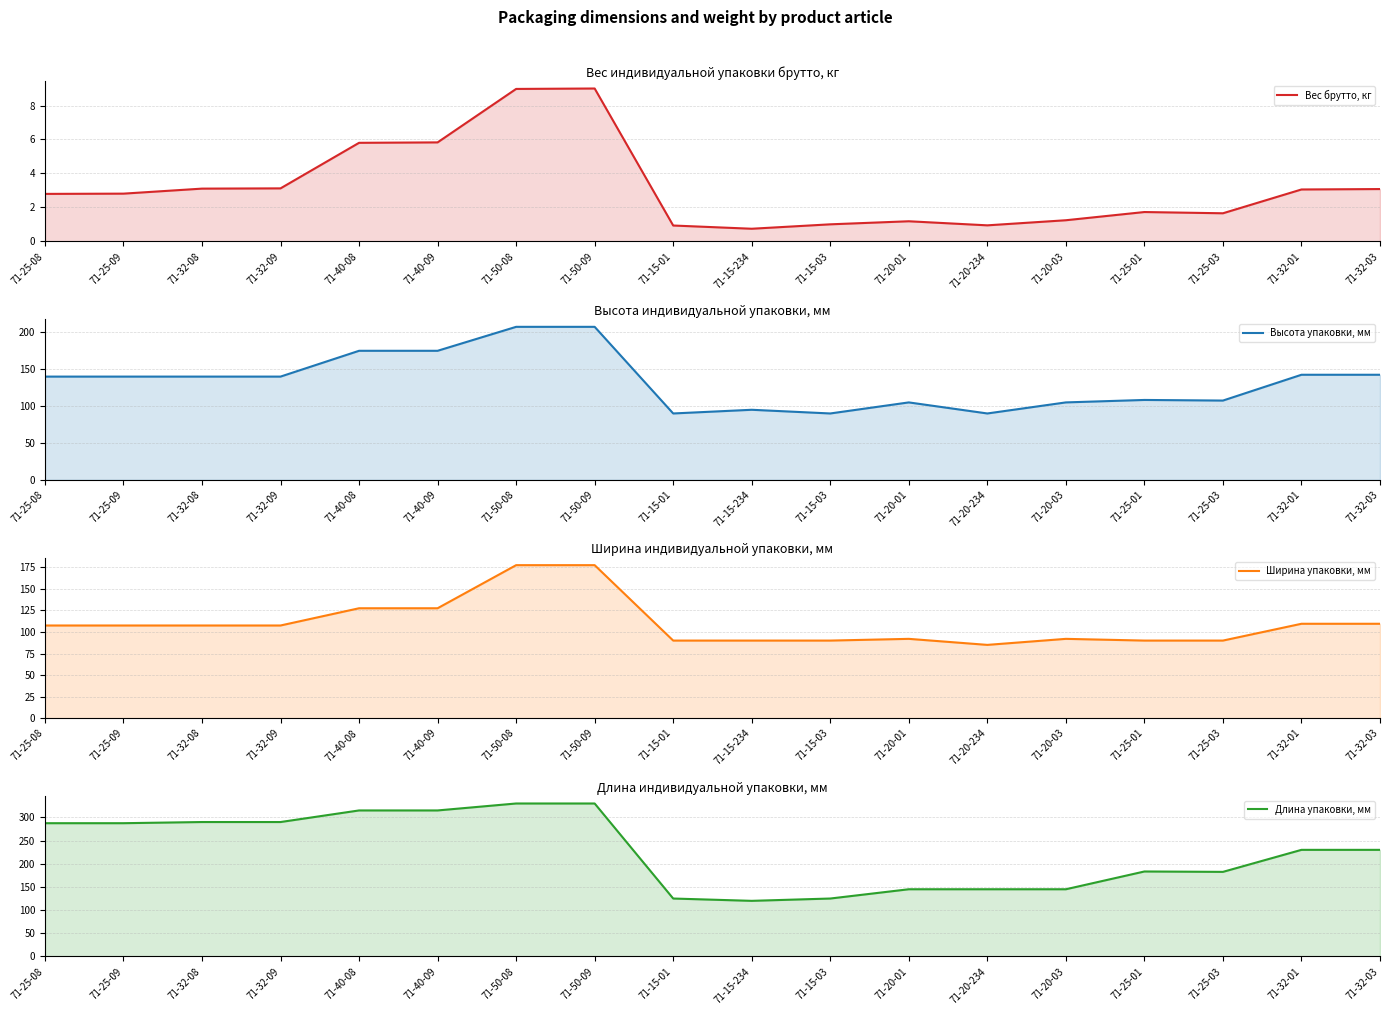

In Ширина упаковки, мм, how many points are lower than both neighbors (excluding endpoints)?

1